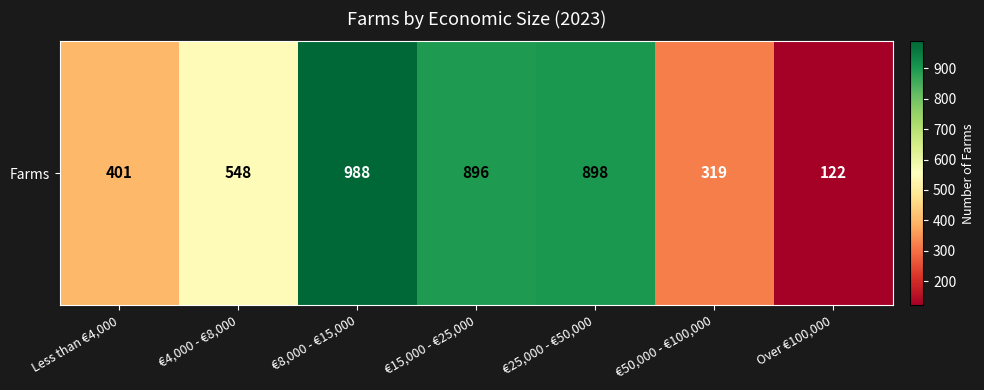

What is the sum of the values at €8,000 - €15,000 and €25,000 - €50,000?

1886